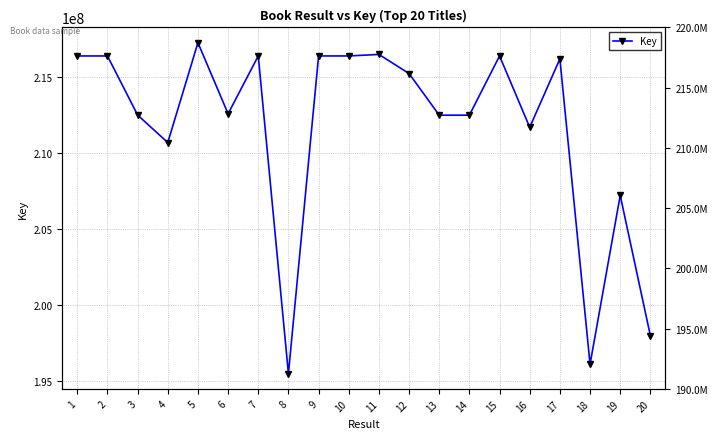

At which category does the chart reach its peak across all series?

5